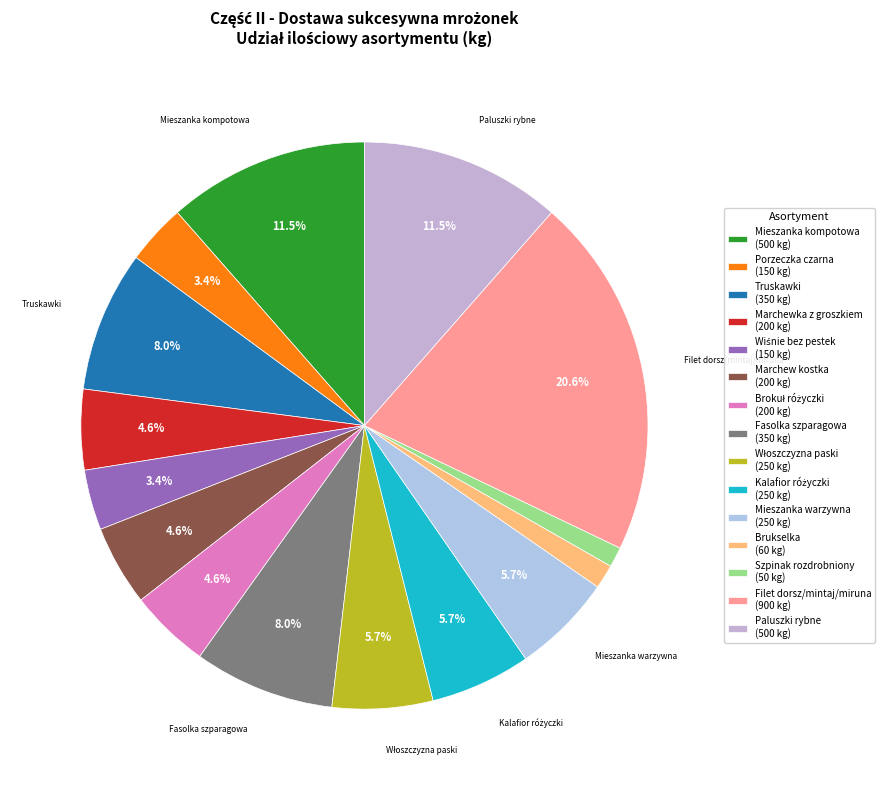

How many segments does this pie chart have?

15